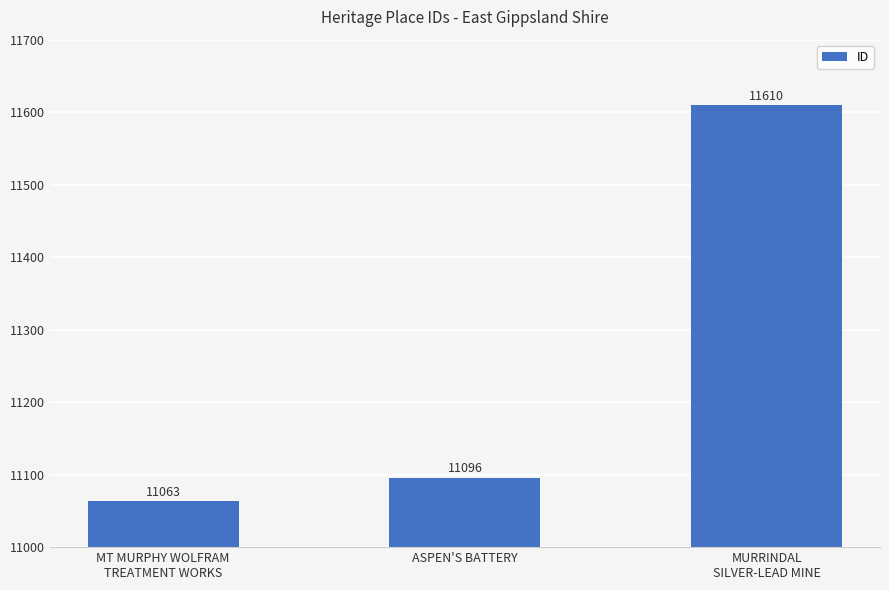

What is the sum of all values?

33769